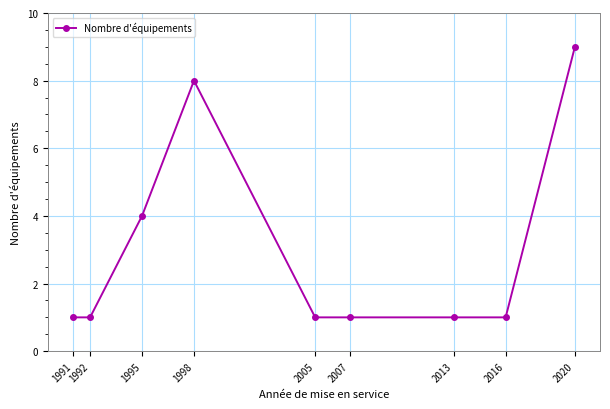

What is the difference between the maximum and second lowest values?

8